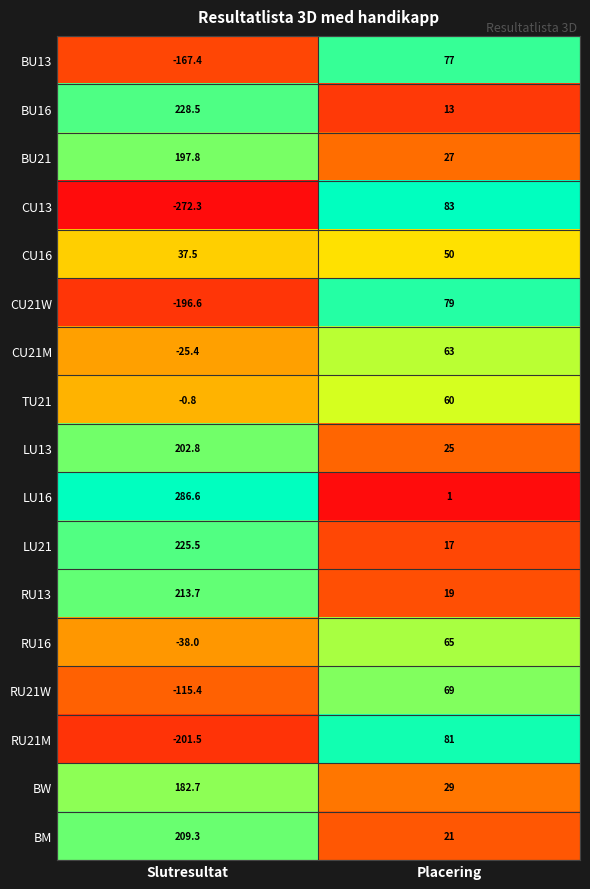

The value of CU21M at Placering is 63.0. True or false?

True